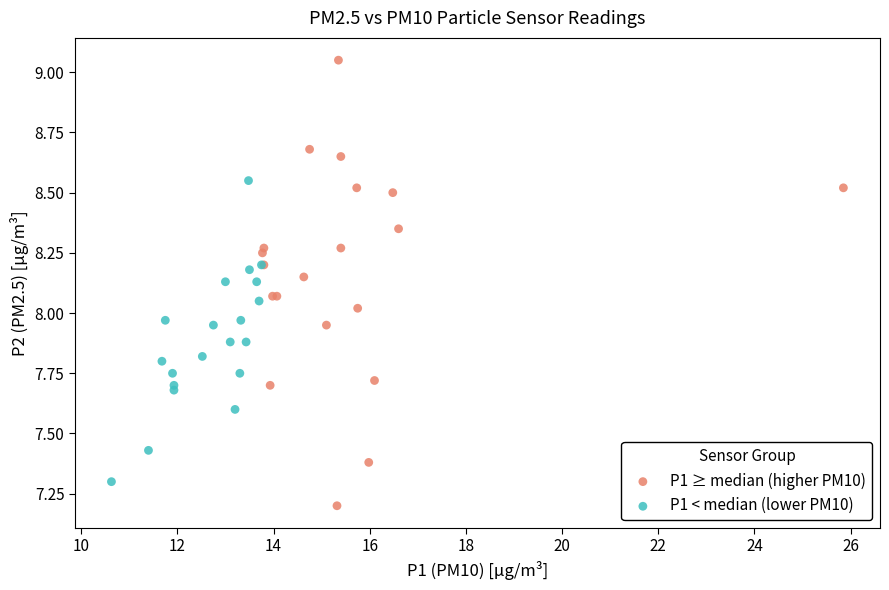

Which series contains the lowest Y value?

P1 ≥ median (higher PM10)